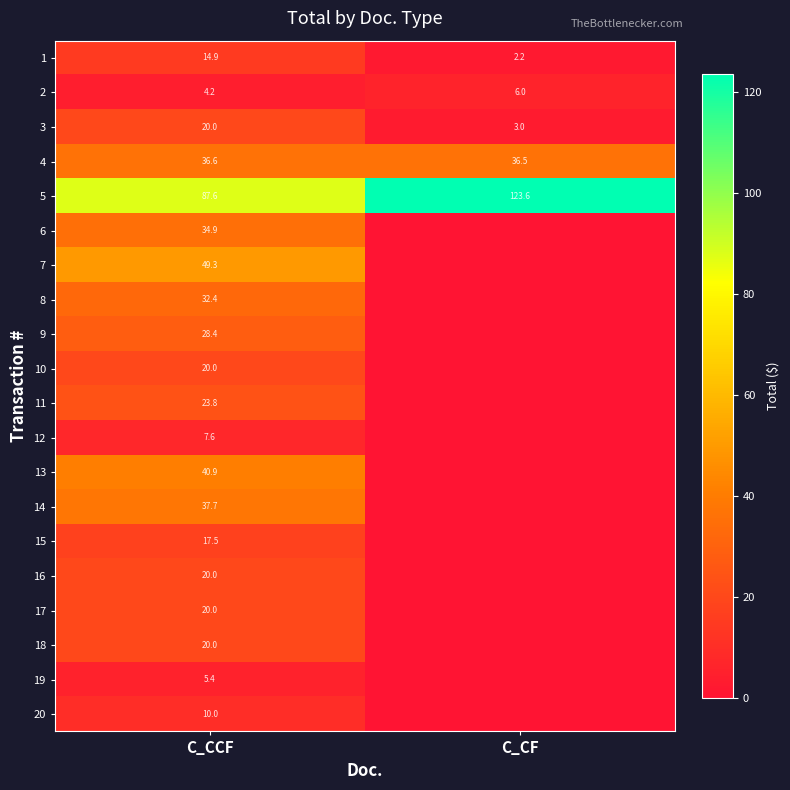

What is the lowest value of the 2 series?

4.2